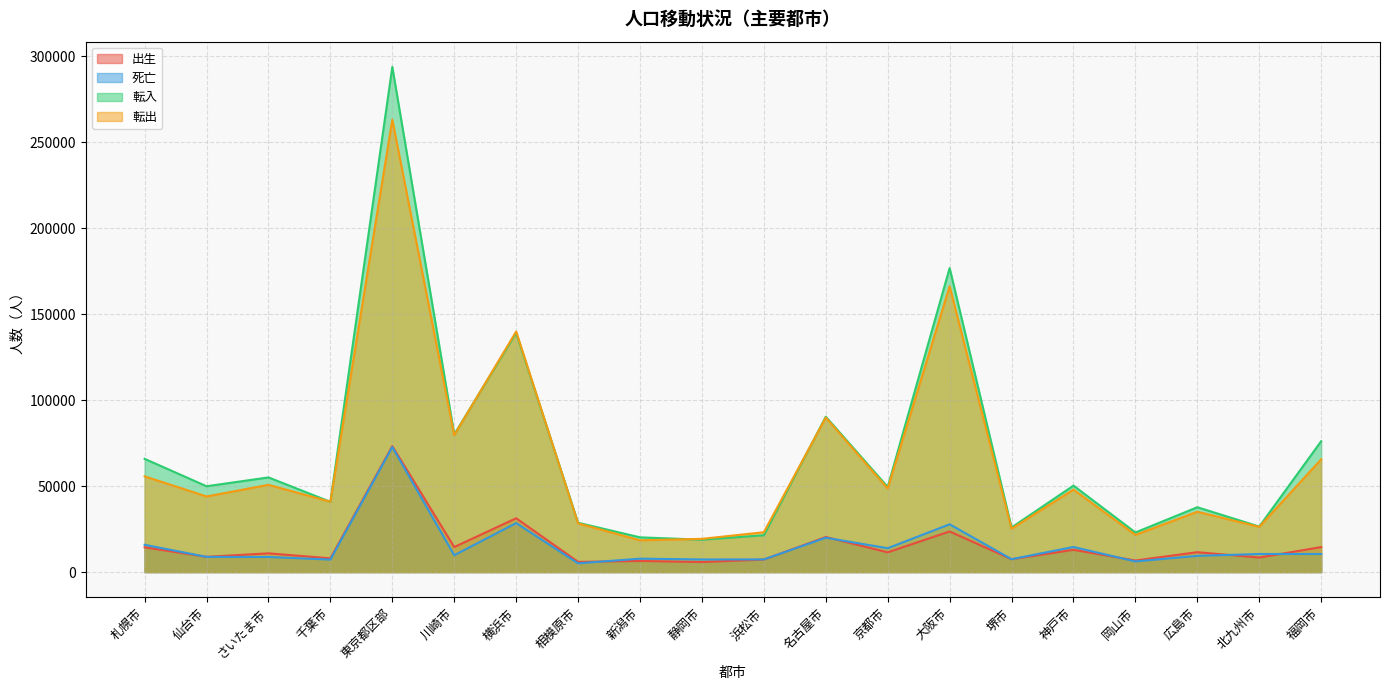

Is it true that 転入 equals 28671 at 相模原市?

True